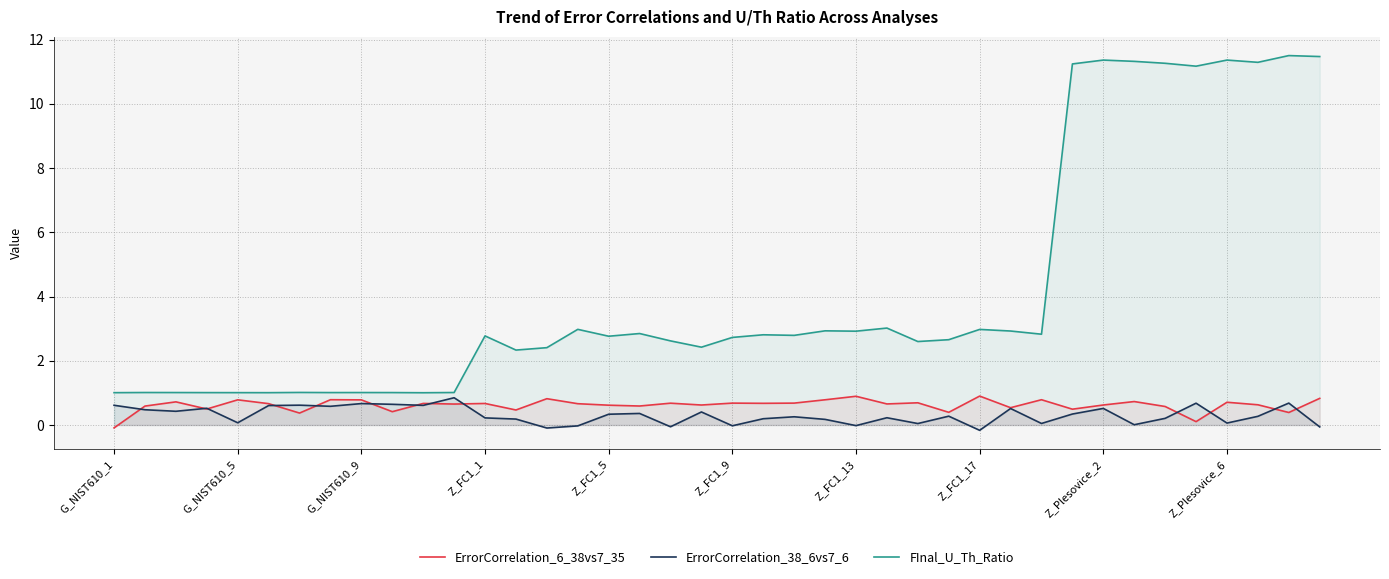

What is the value of the ErrorCorrelation_6_38vs7_35 point at the 33rd from the left?

0.6